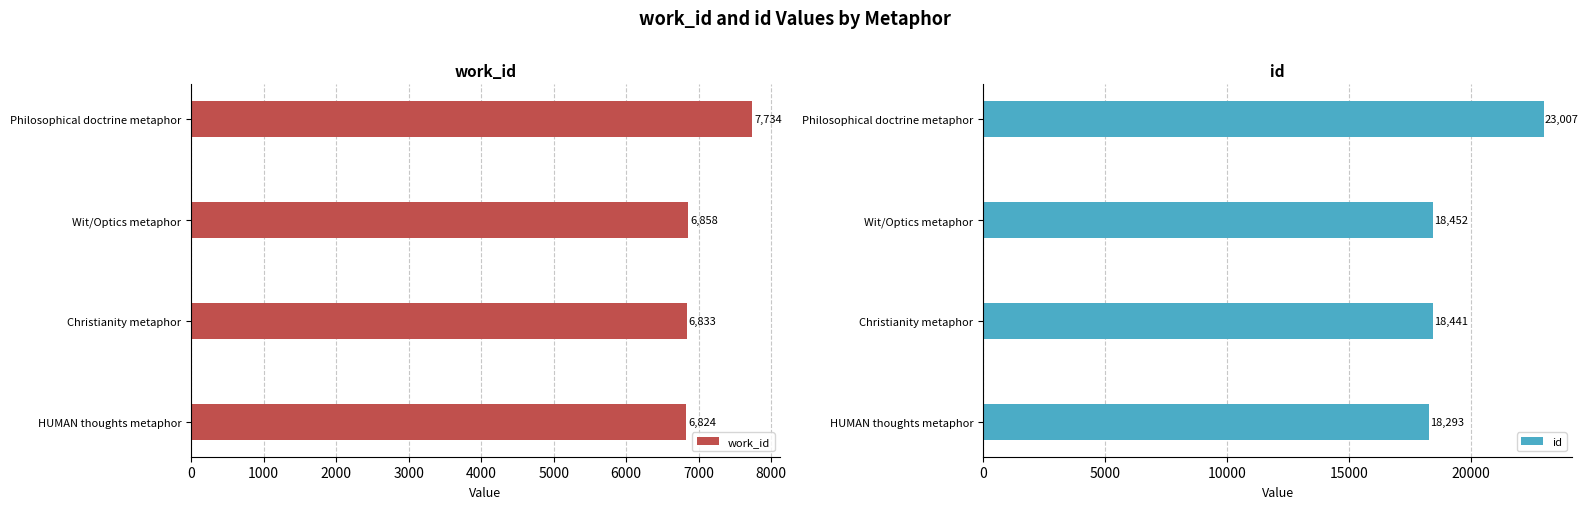

What is the value of the work_id bar at the 1st from the left?

6824